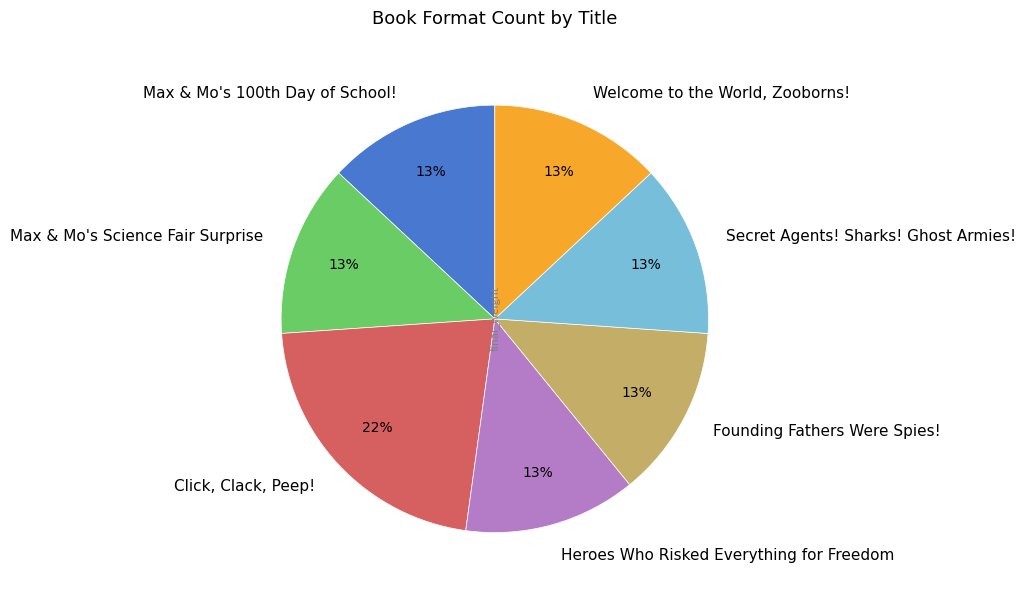

Is Founding Fathers Were Spies! the majority of the pie?

No